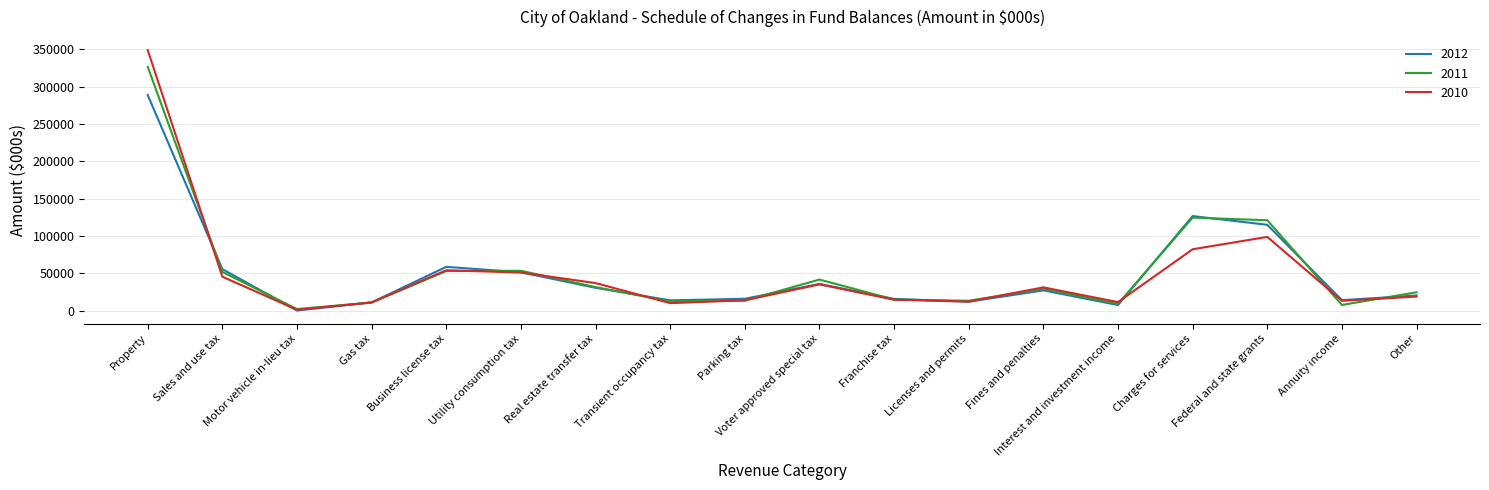

True or false: 2010 has a value of 54141 at Business license tax.

True